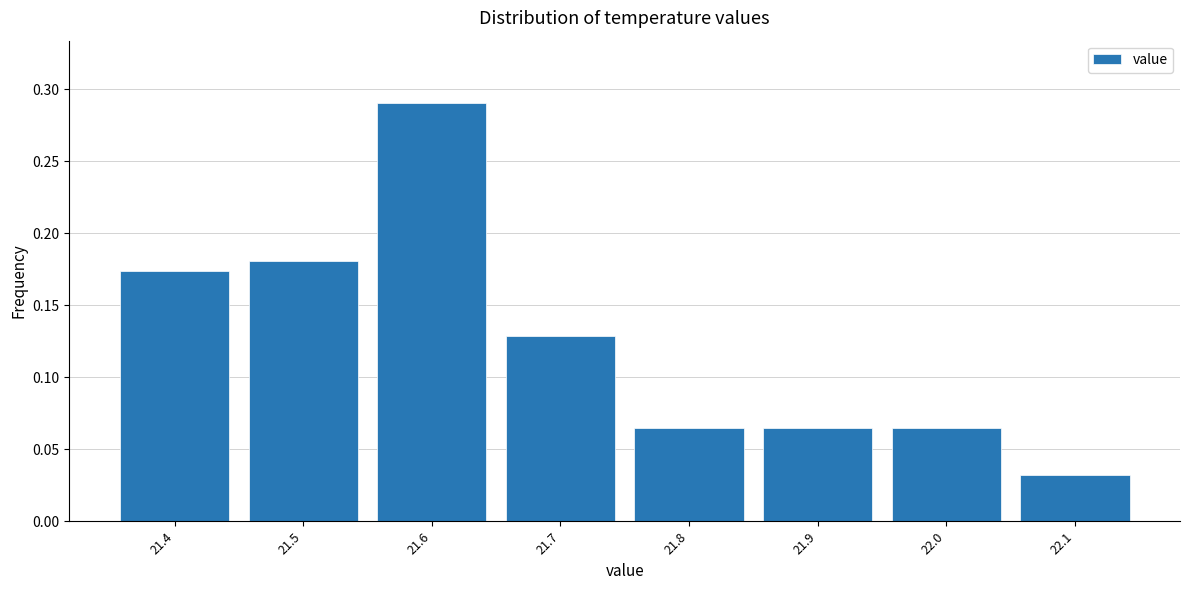

Which range on the x-axis has the tallest bar?

21.55 to 21.65